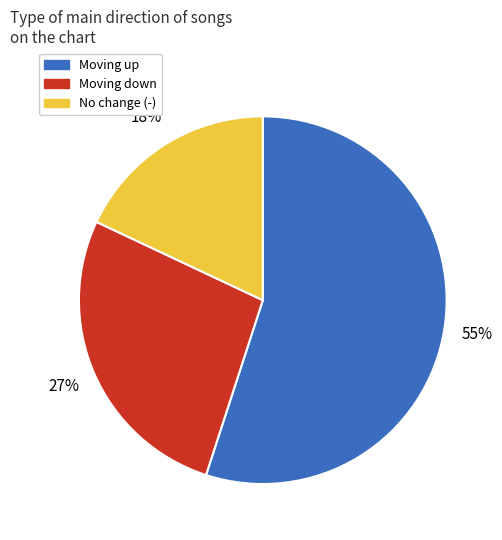

To the nearest percent, what is the average slice percentage?

33%